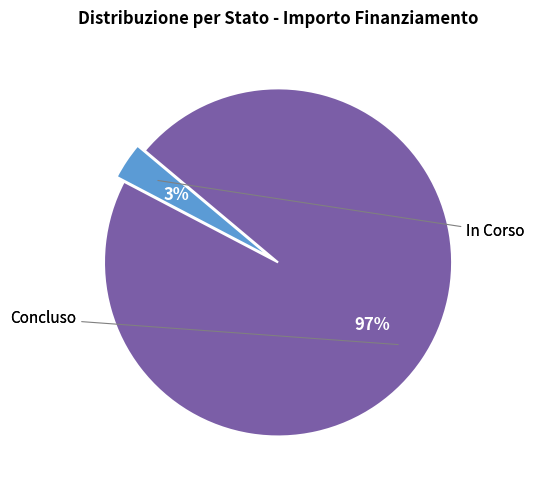

To the nearest percent, what is the average slice percentage?

50%